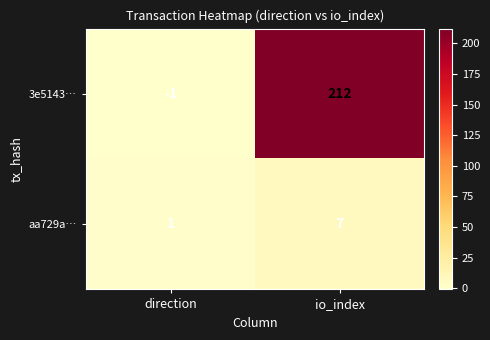

The 3e5143… series shows 212 at io_index. True or false?

True